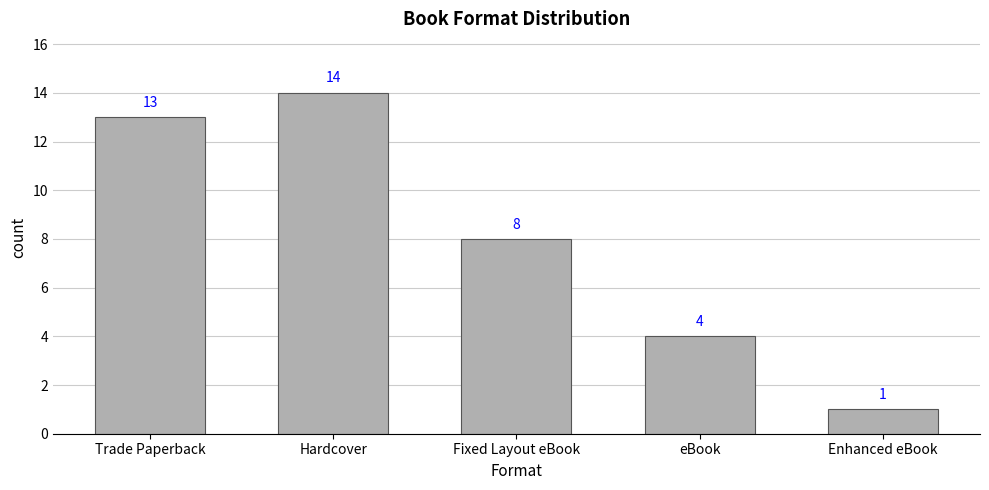

The chart shows a value of 2 at eBook. True or false?

False